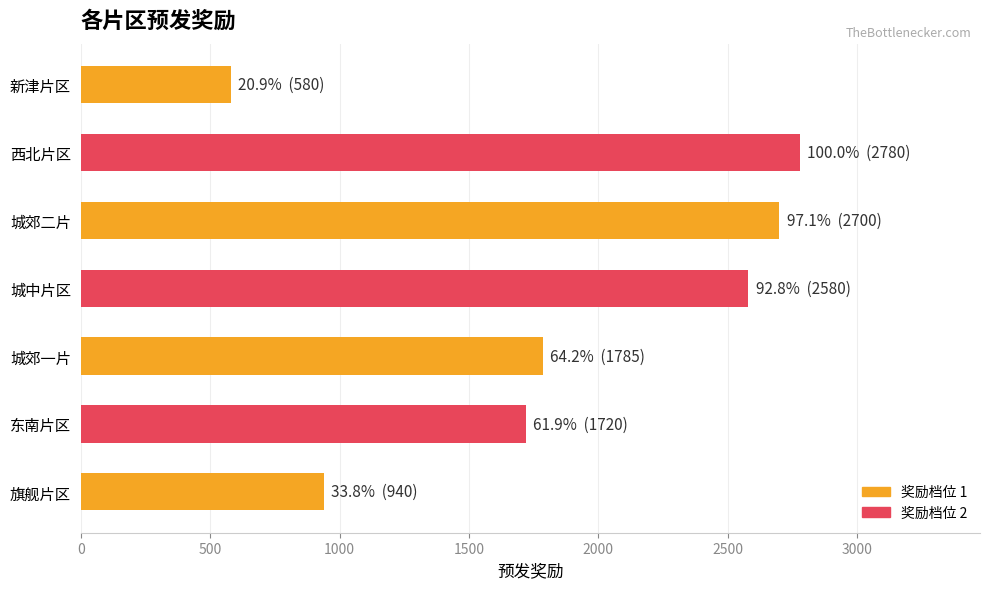

Are the bars horizontal?

Yes